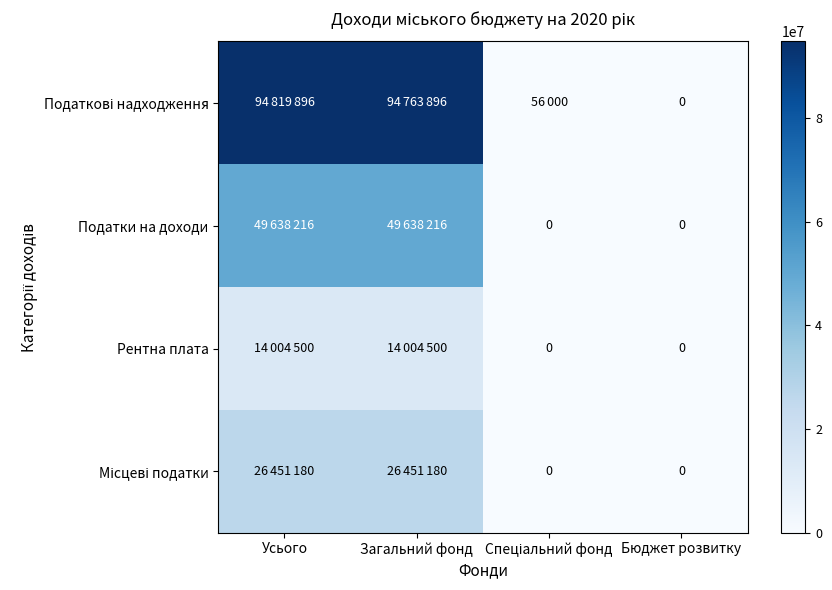

Rank the series at Бюджет розвитку from lowest to highest value.

Податкові надходження, Податки на доходи, Рентна плата, Місцеві податки